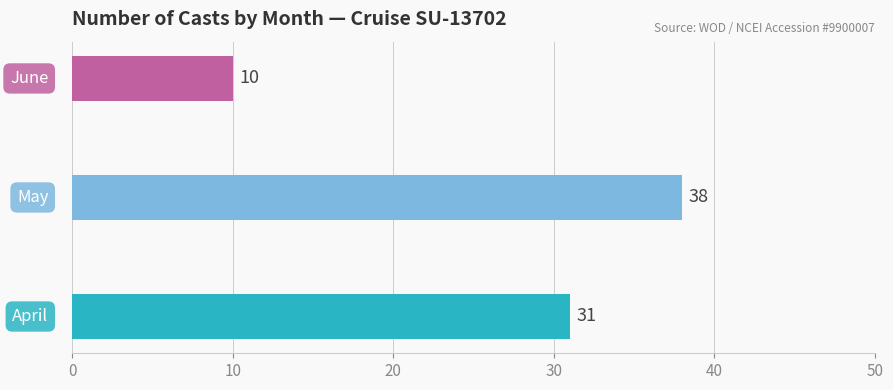

What is the maximum value shown in the chart?

38